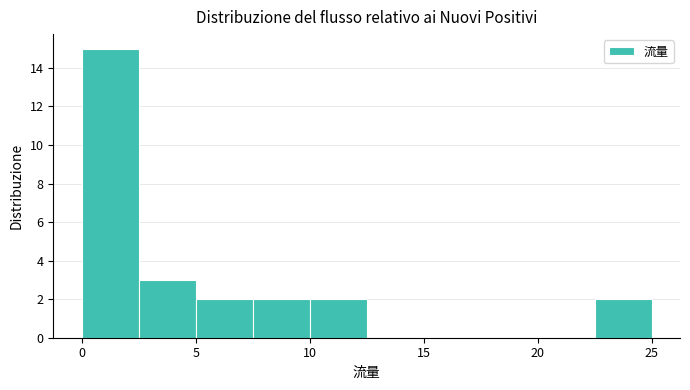

Reading left to right, list every bar in this chart as the range it spans on the x-axis followed by its height. The values are not printed on the chart, so give them approximately, as read against the axis.

0.0 to 2.5: 15
2.5 to 5.0: 3
5.0 to 7.5: 2
7.5 to 10.0: 2
10.0 to 12.5: 2
12.5 to 15.0: 0
15.0 to 17.5: 0
17.5 to 20.0: 0
20.0 to 22.5: 0
22.5 to 25.0: 2